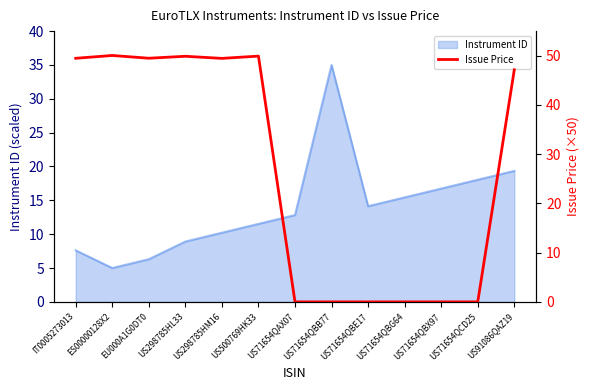

Is it true that the value at US500769HK33 is 49.9?

True